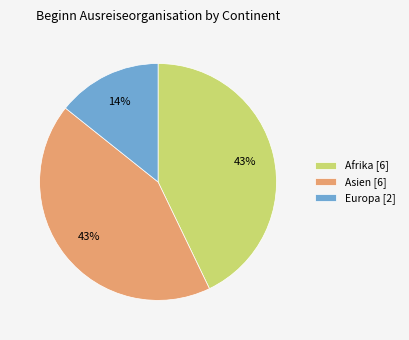

To the nearest percent, what is the difference between the Europa [2] and Afrika [6] slice percentages?

29%